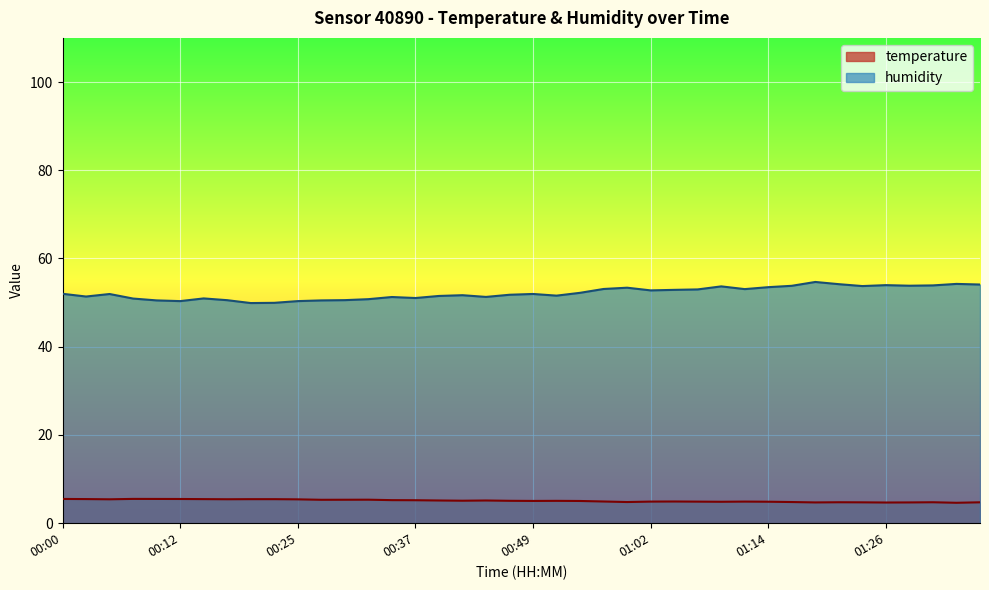

What is the difference between the maximum and minimum values in the temperature series?

0.9